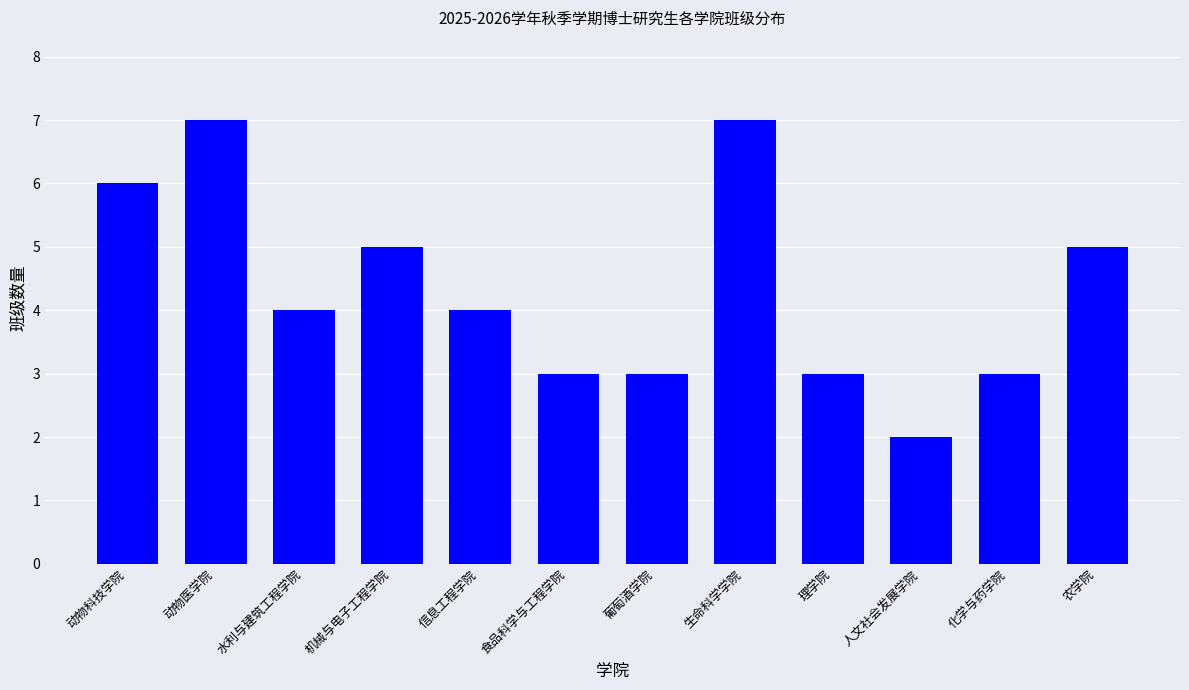

Between 食品科学与工程学院 and 信息工程学院, which is larger?

信息工程学院